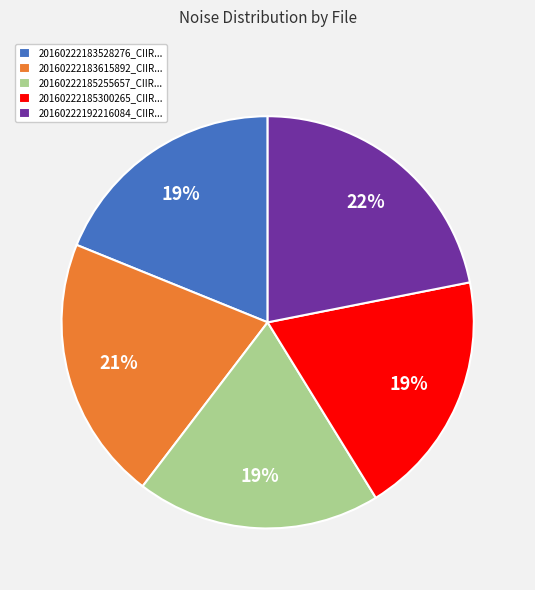

How many slices are in this pie chart?

5